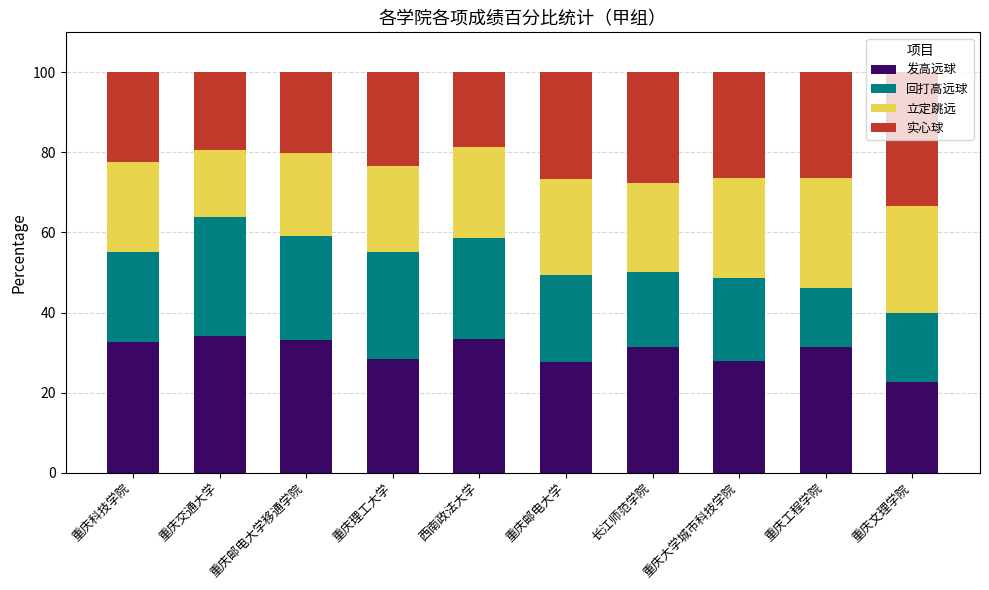

Are the bars grouped side by side (vs. stacked)?

No